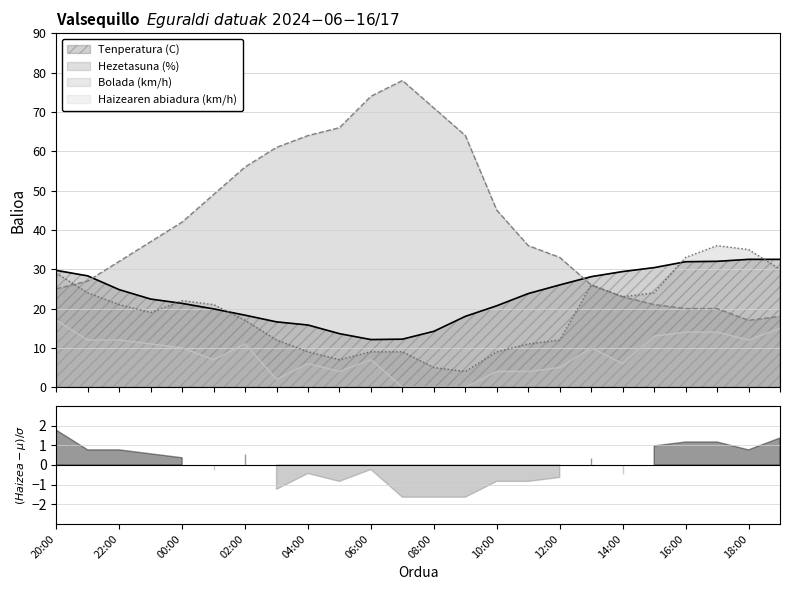

The Haizearen abiadura (km/h) series shows 4.3 at 15:00. True or false?

False